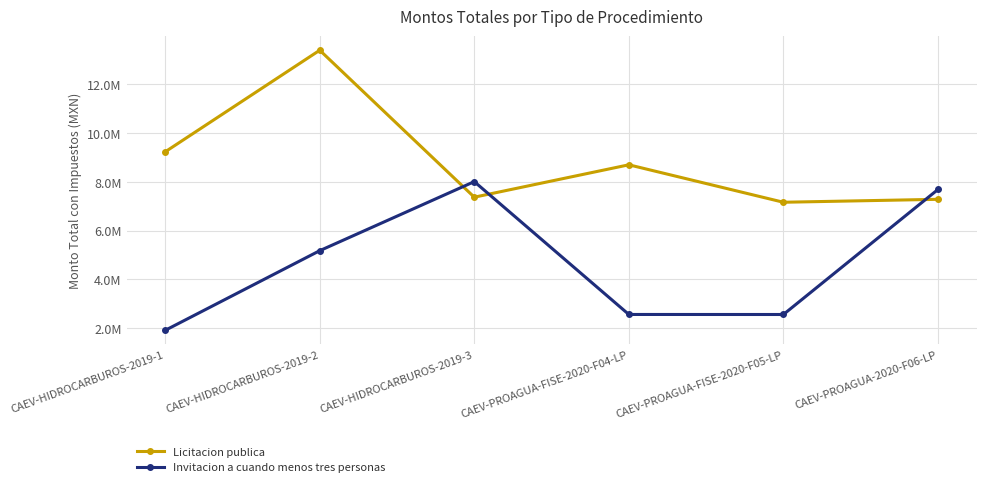

What is the approximate value of Invitacion a cuando menos tres personas at CAEV-HIDROCARBUROS-2019-2?

5178083.7